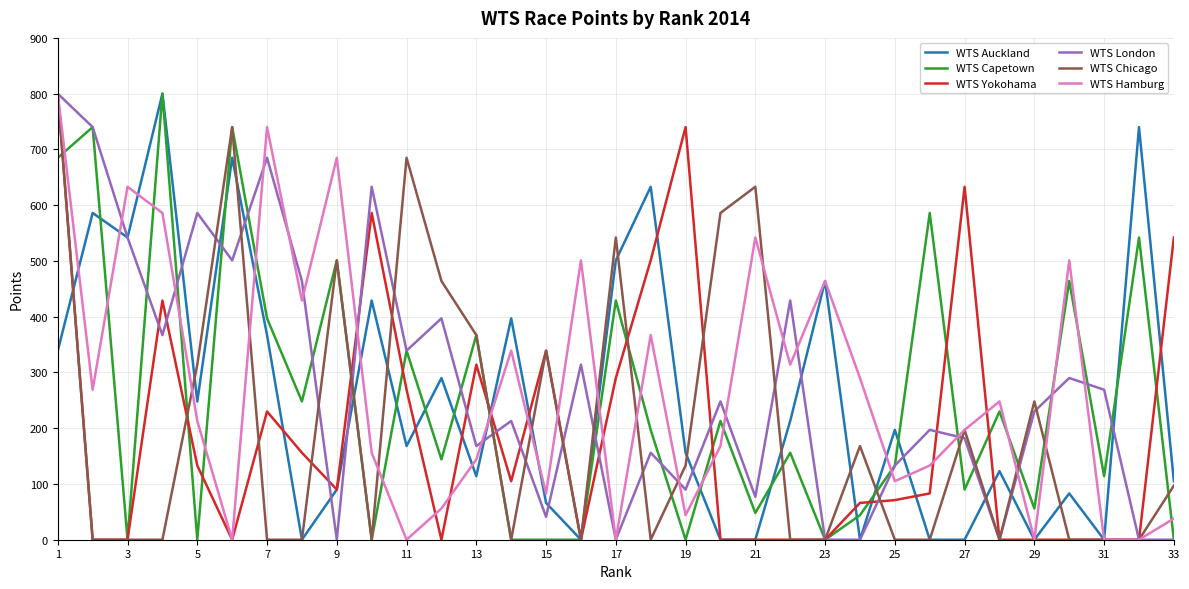

How many lines are shown in the chart?

6